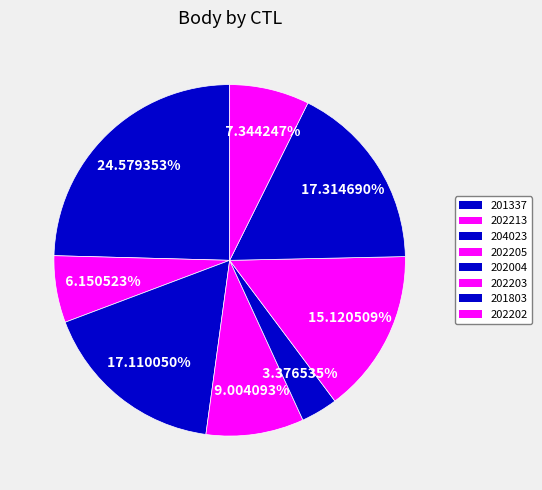

How many segments does this pie chart have?

8